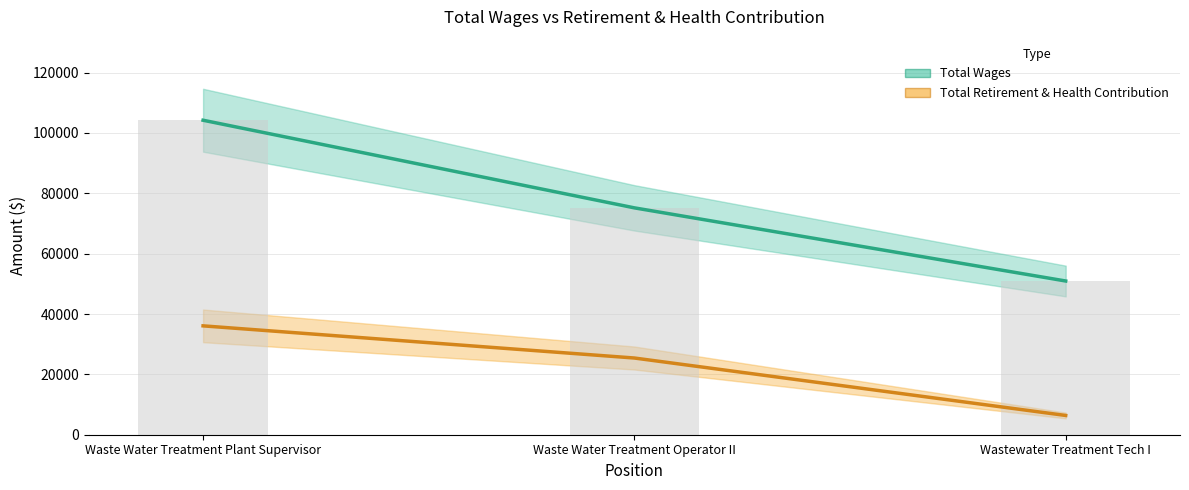

At which label does Total Wages first exceed 75187?

Waste Water Treatment Plant Supervisor